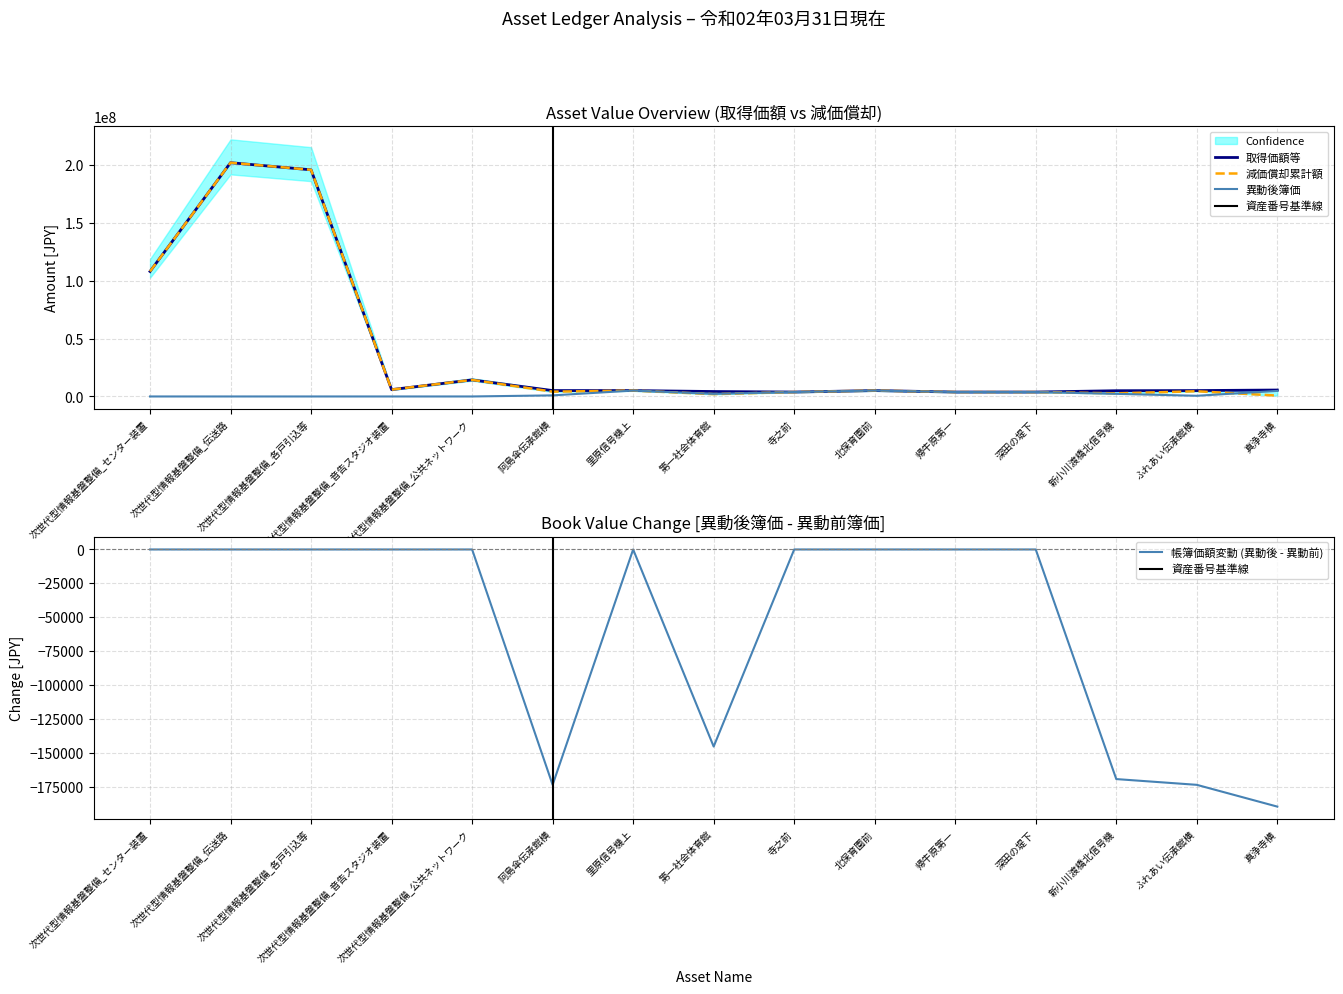

How many times do 異動後簿価 and 減価償却累計額 cross each other?

1